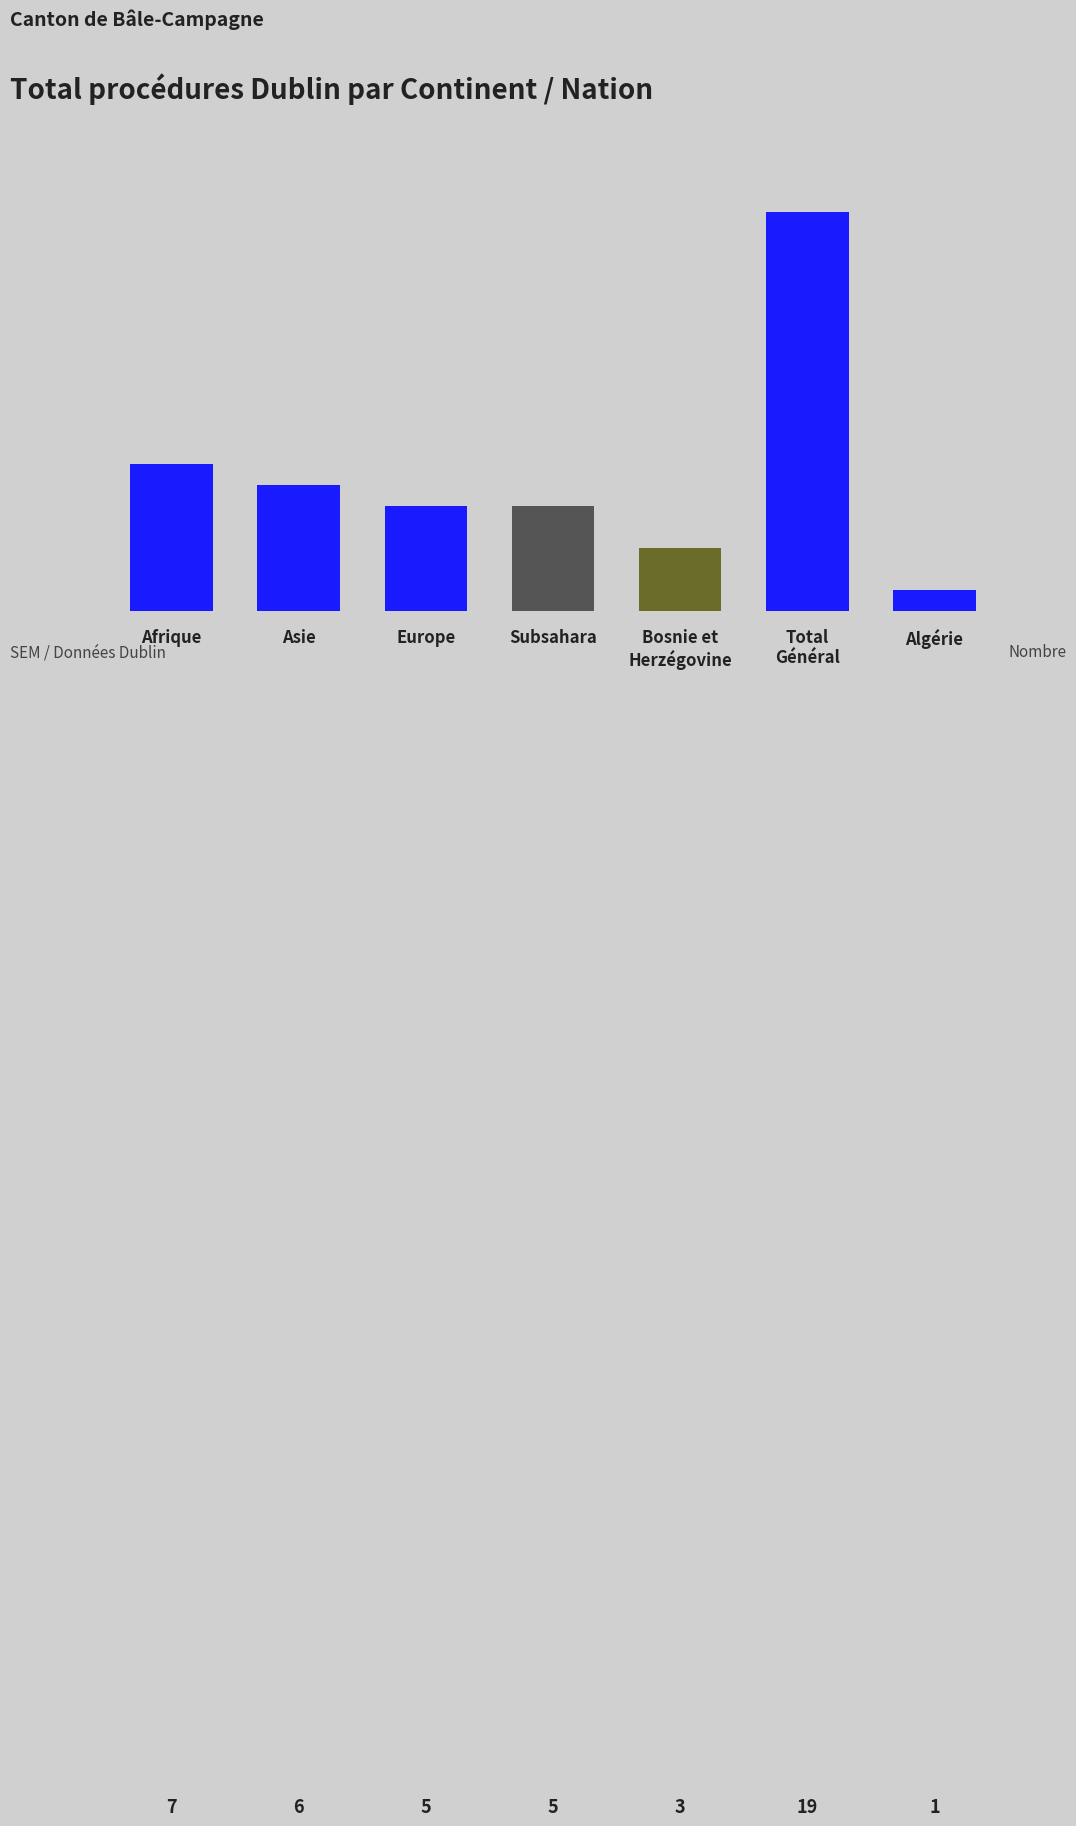

Are the bars horizontal?

No